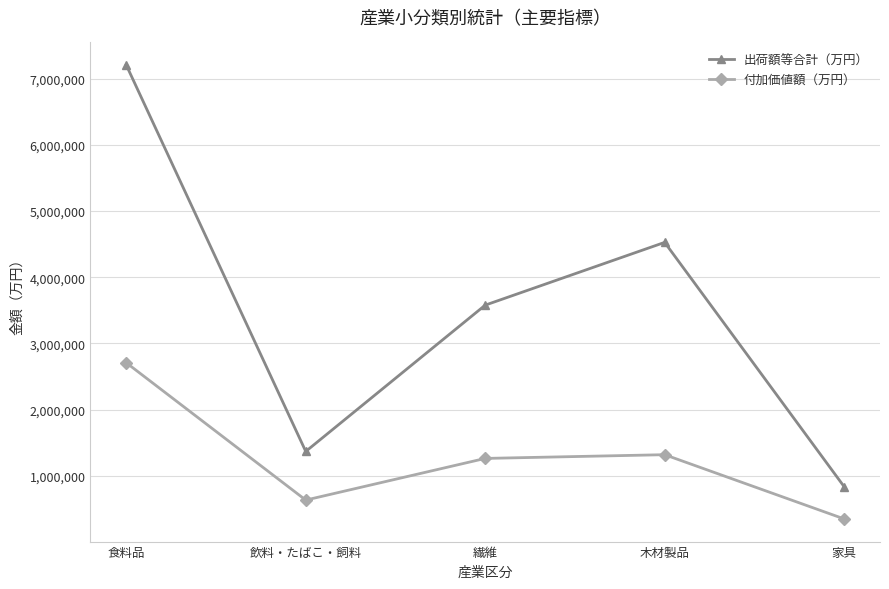

True or false: 付加価値額（万円） and 出荷額等合計（万円） cross at least once.

False